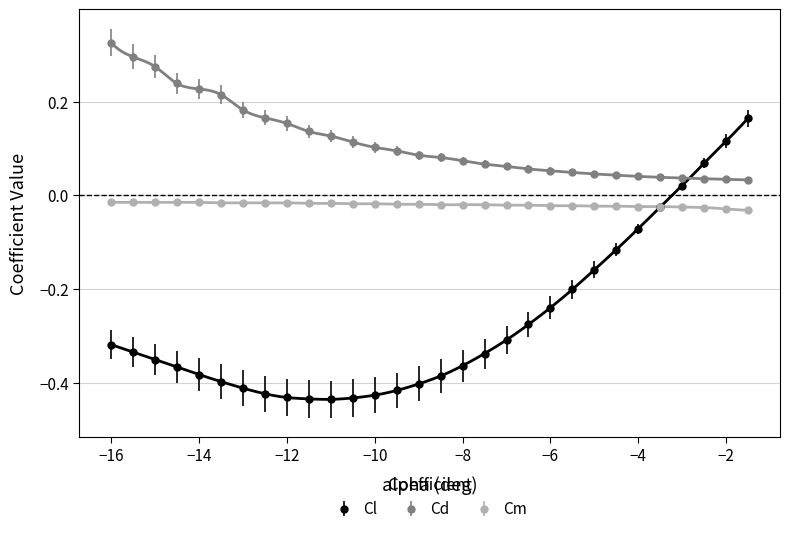

True or false: Cm and Cd intersect in this chart.

False